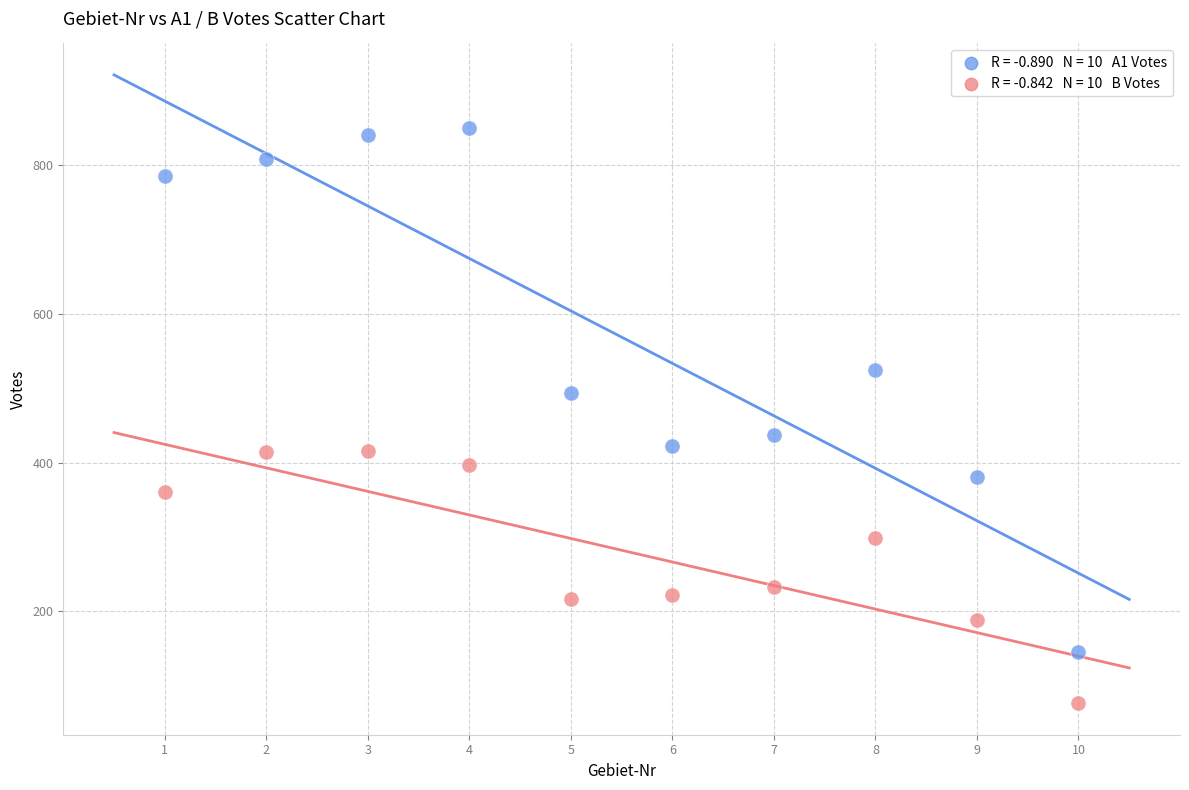

Across all data points, what is the range of X values (max minus min)?

9